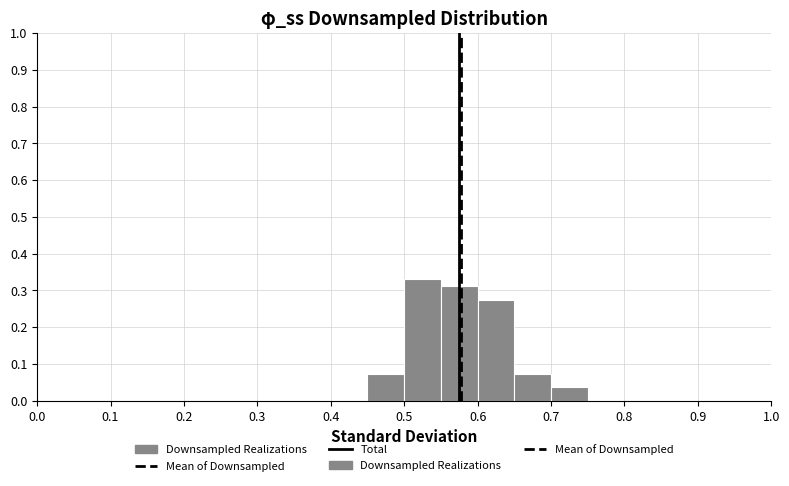

Reading left to right, transcribe this chart: for each bar, give the range it covers on the x-axis and its height. The values are not printed on the chart, so give them approximately, as read against the axis.

0.00 to 0.05: 0
0.05 to 0.10: 0
0.10 to 0.15: 0
0.15 to 0.20: 0
0.20 to 0.25: 0
0.25 to 0.30: 0
0.30 to 0.35: 0
0.35 to 0.40: 0
0.40 to 0.45: 0
0.45 to 0.50: 0.07
0.50 to 0.55: 0.33
0.55 to 0.60: 0.31
0.60 to 0.65: 0.28
0.65 to 0.70: 0.07
0.70 to 0.75: 0.04
0.75 to 0.80: 0
0.80 to 0.85: 0
0.85 to 0.90: 0
0.90 to 0.95: 0
0.95 to 1.00: 0